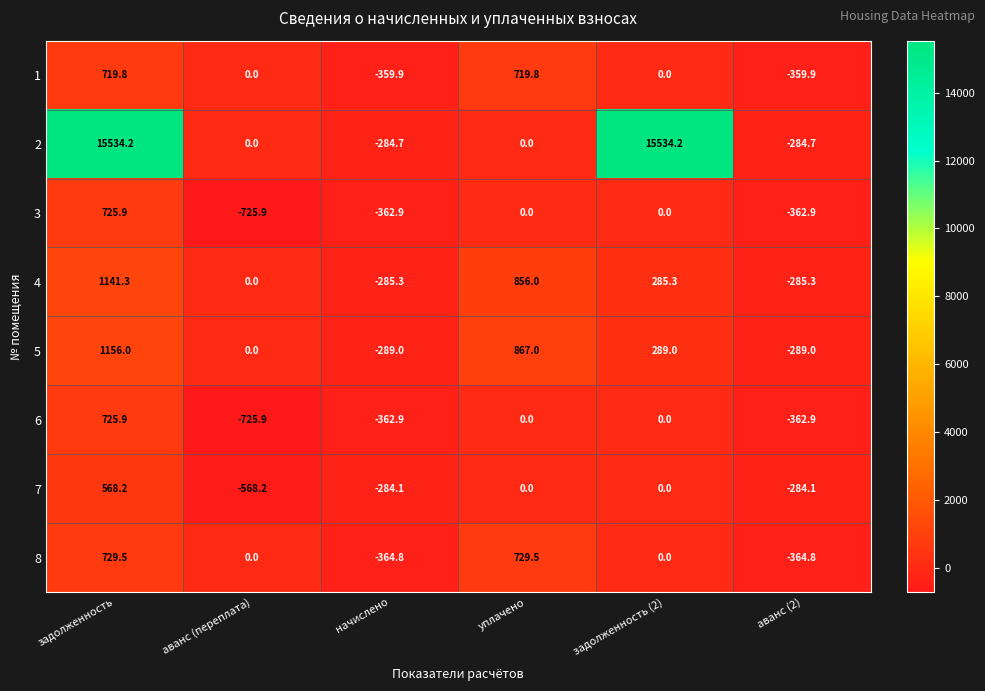

The 3 series shows 725.9 at задолженность. True or false?

True